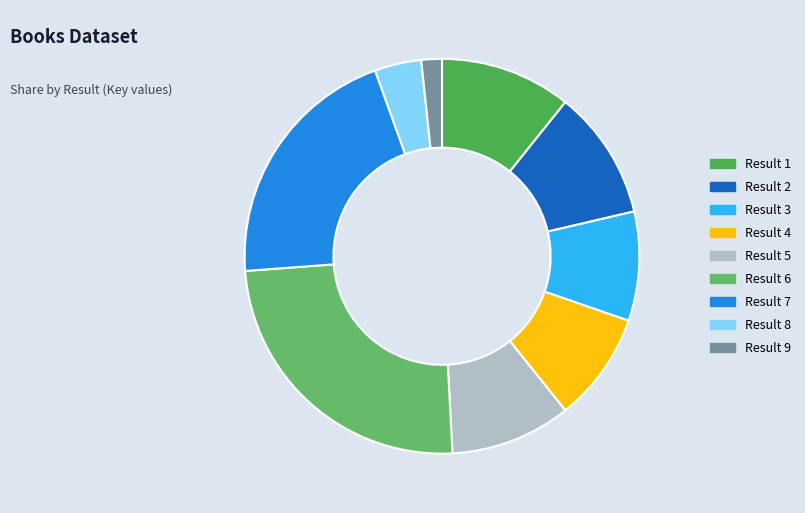

Is there any slice that represents more than half of the pie?

No